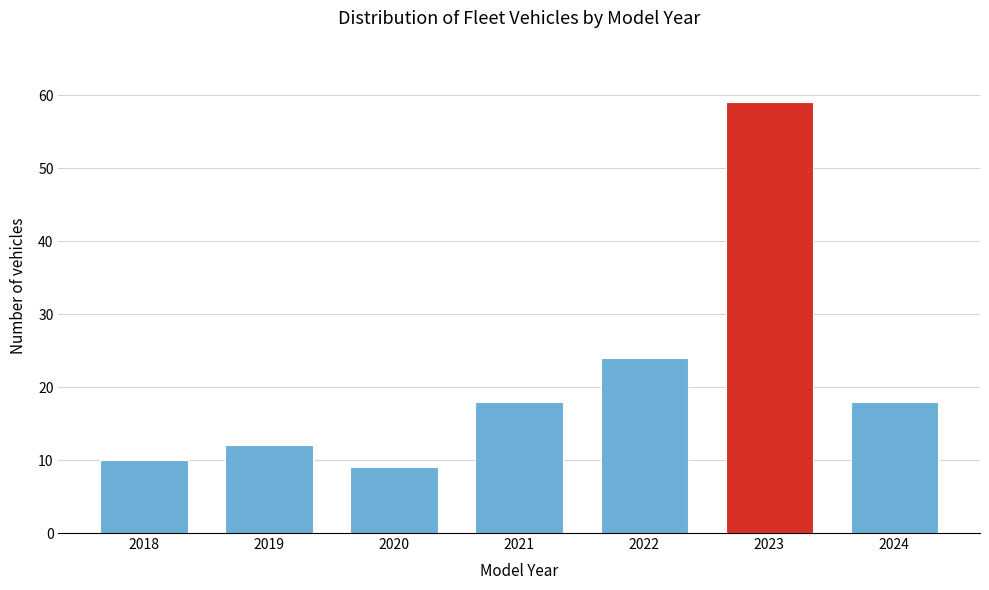

Reading left to right, extract all data points from this chart.

10	12	9	18	24	59	18